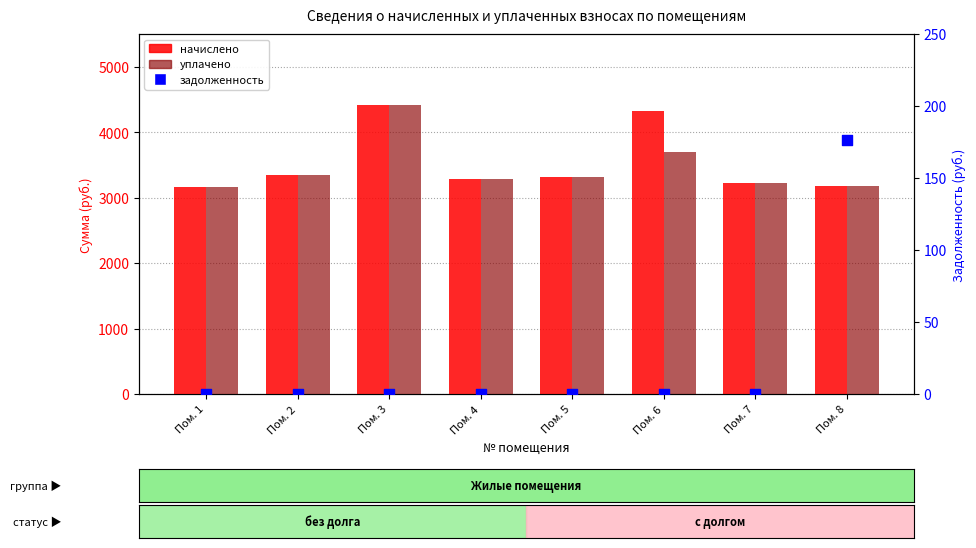

At which category is the sum across all series the highest?

Пом. 3